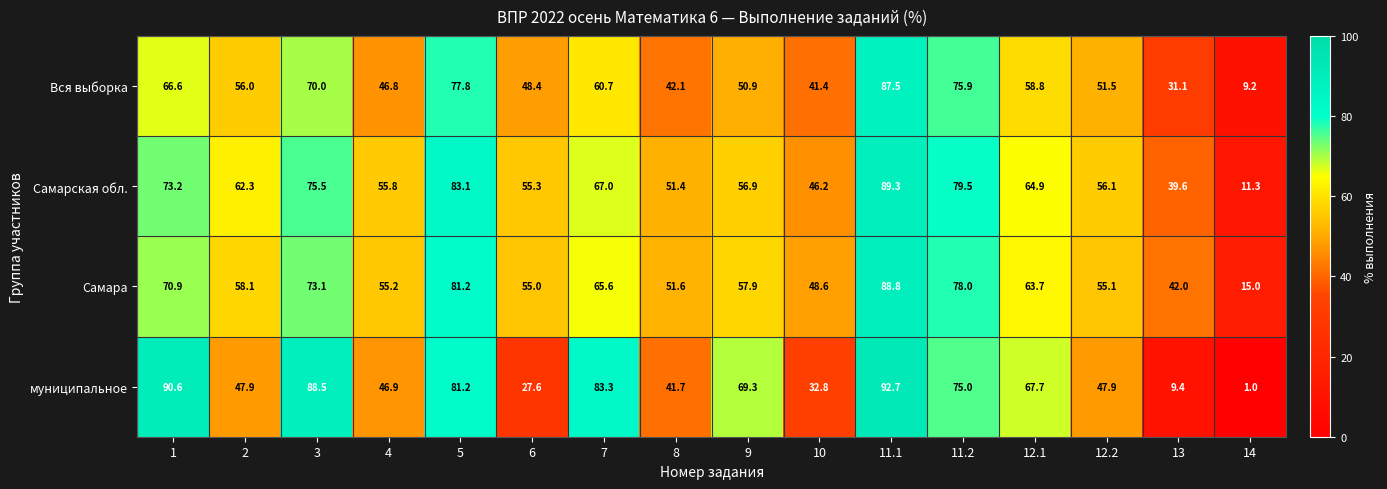

What is the difference between the maximum and minimum values in the Вся выборка series?

78.3